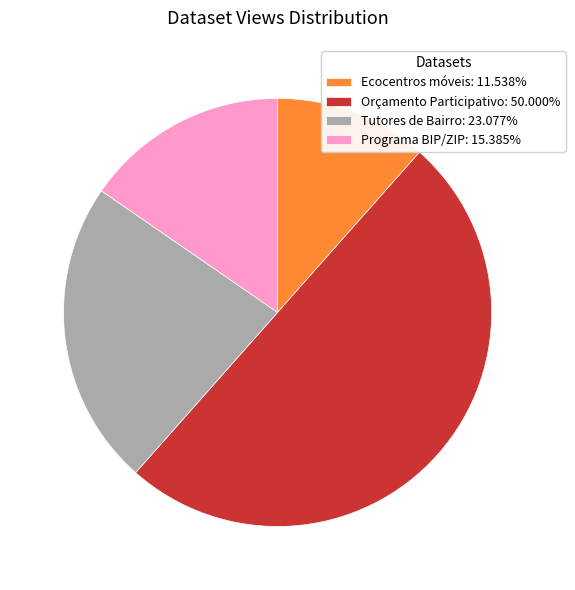

Is Ecocentros móveis: 11.538% the majority of the pie?

No